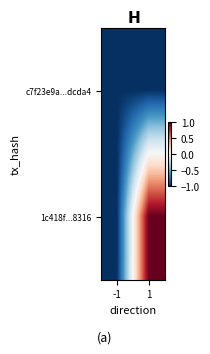

Reading left to right, list all the values displayed in this chart.

c7f23e9a...dcda4: -1=-1.0	1=-1.0
1c418f...8316: -1=-1.0	1=1.0